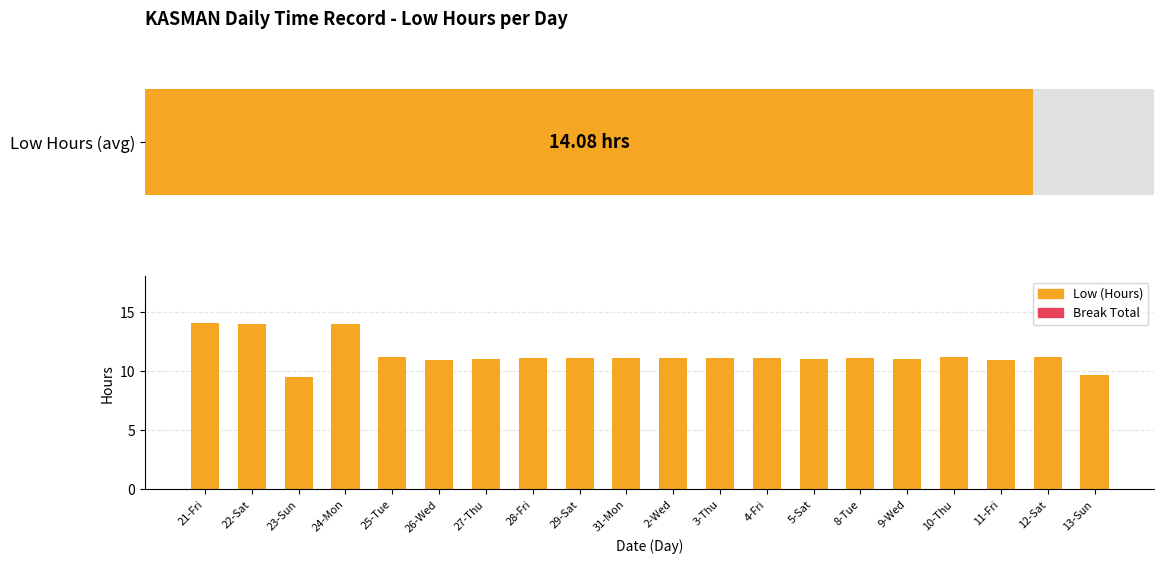

List the series in order of their peak value, highest first.

Low (Hours), Break Total